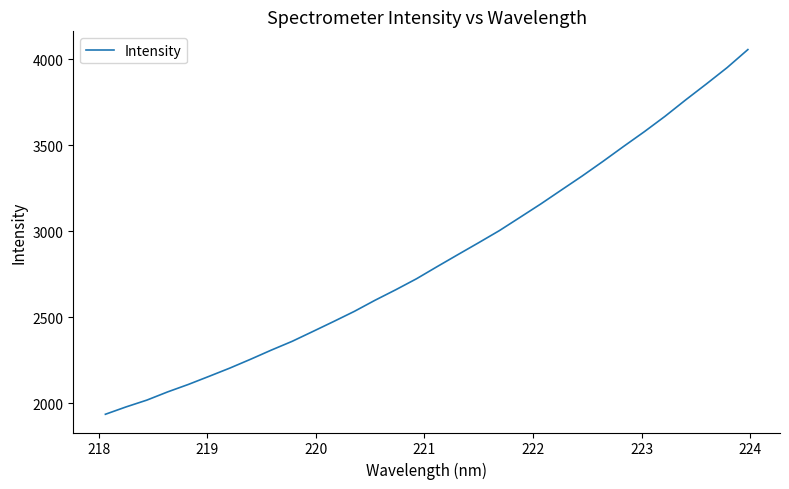

What is the maximum value shown in the chart?

4056.3